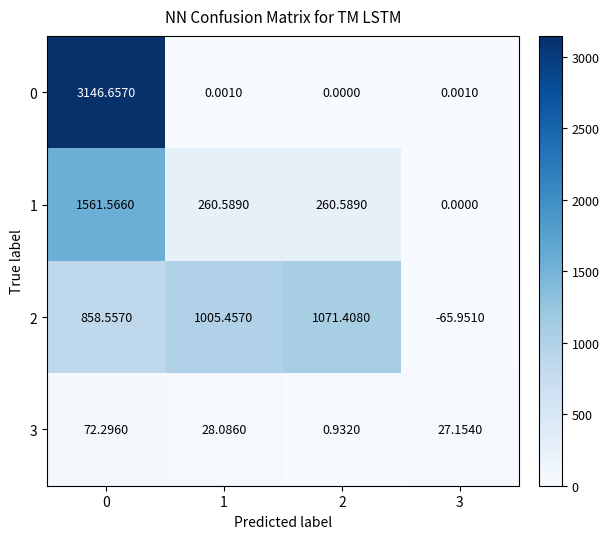

Is the value of 1 at 0 greater than the value of 3 at 3?

Yes